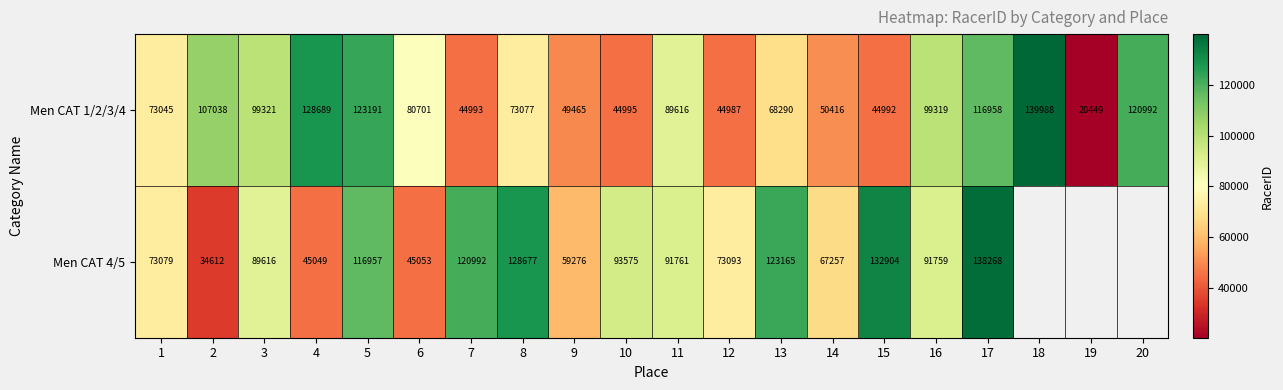

What is the spread (max minus min) of values at 2?

72426